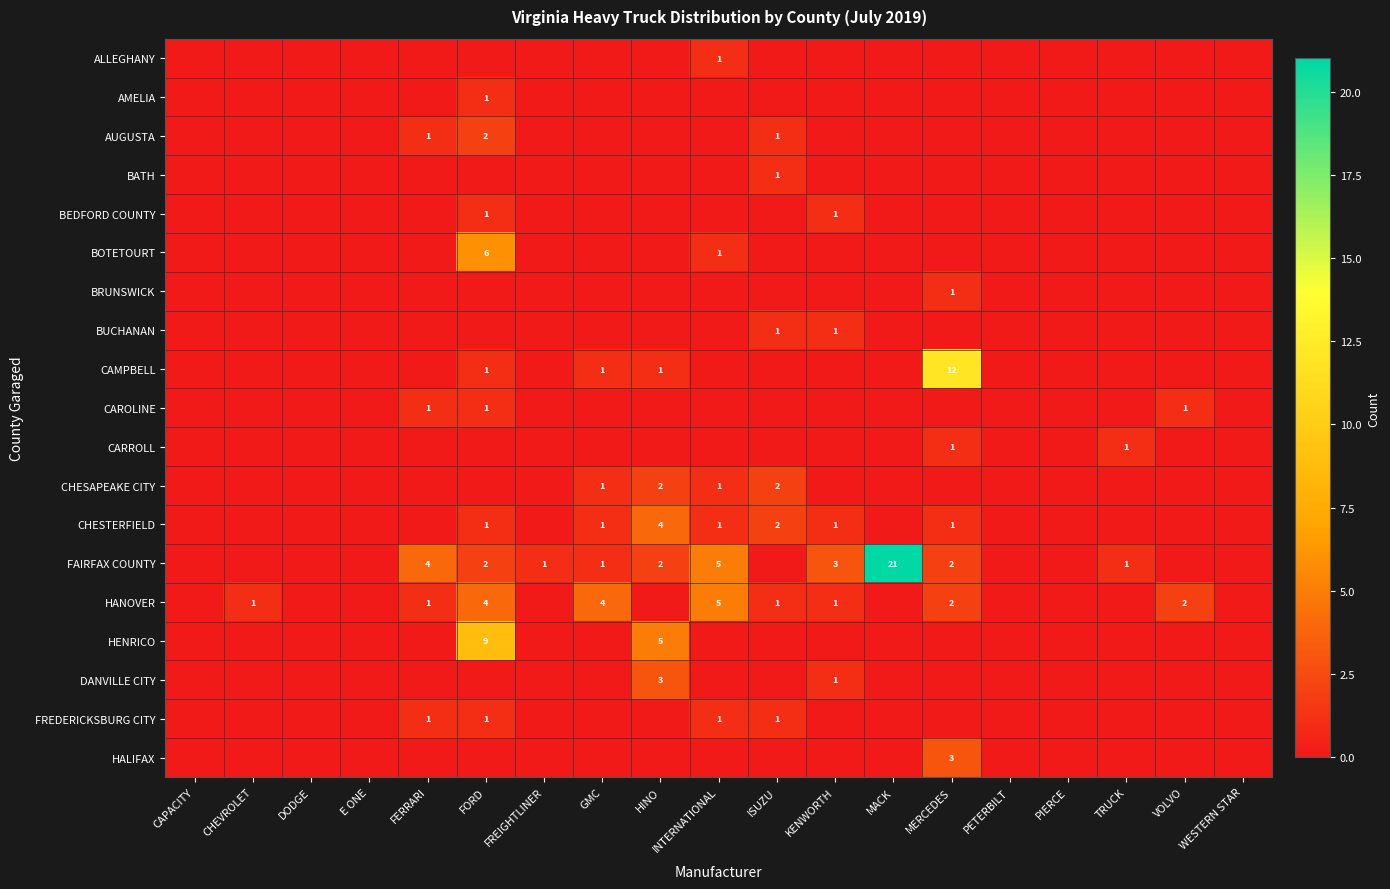

Rank the categories by BATH value from highest to lowest.

ISUZU, CAPACITY, CHEVROLET, DODGE, E ONE, FERRARI, FORD, FREIGHTLINER, GMC, HINO, INTERNATIONAL, KENWORTH, MACK, MERCEDES, PETERBILT, PIERCE, TRUCK, VOLVO, WESTERN STAR